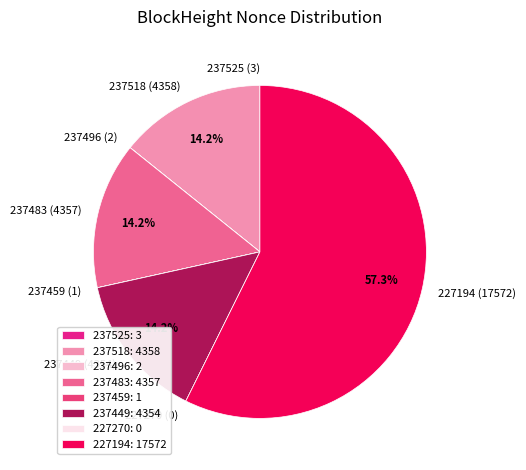

To the nearest percent, what is the average slice percentage?

12%